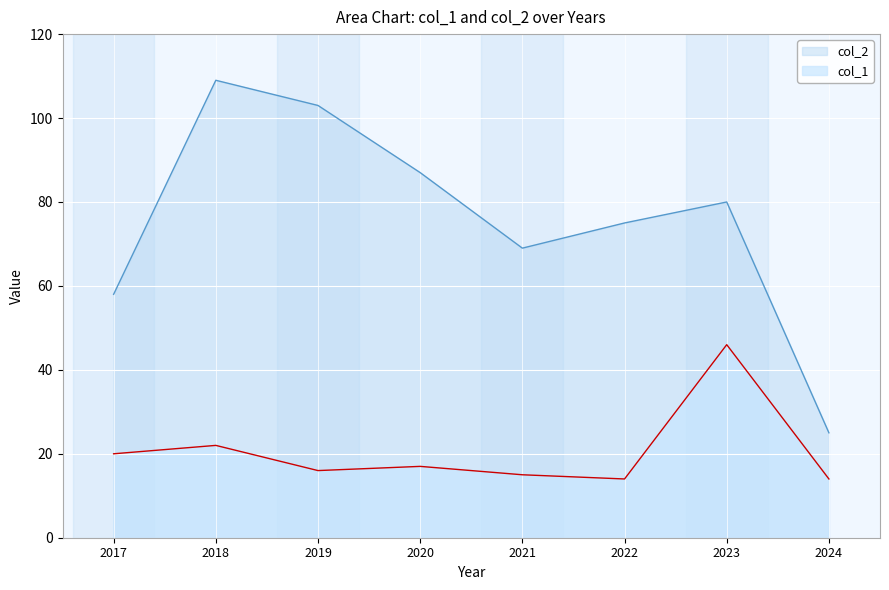

Is the value of col_2 at 2023 greater than the value of col_1 at 2018?

Yes